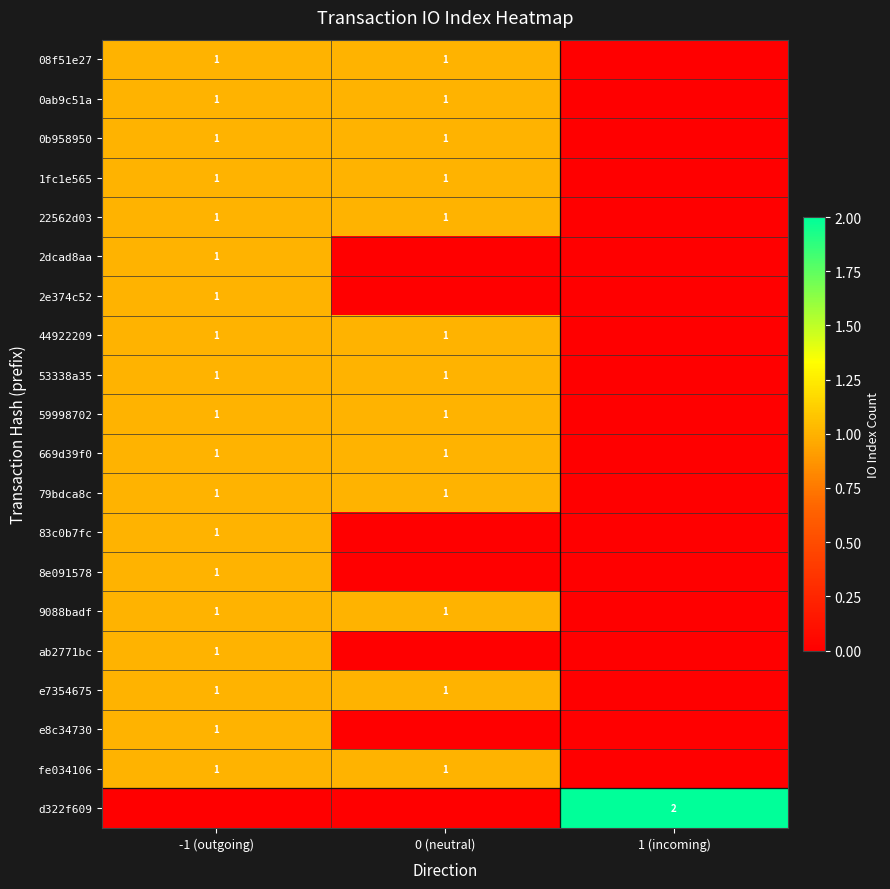

The value of 22562d03 at 0 (neutral) is 1. True or false?

True